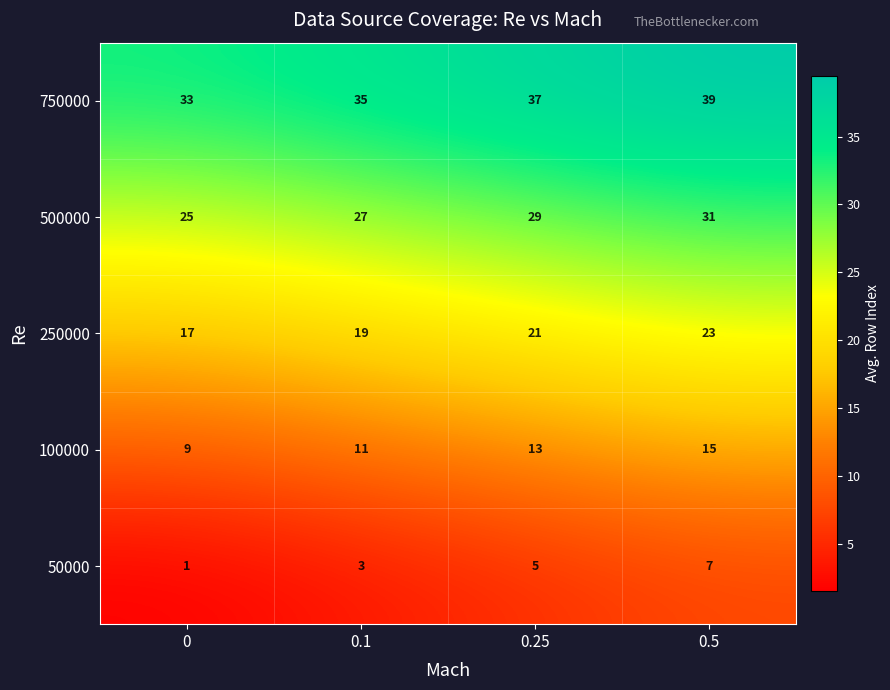

Reading right to left, extract all data points from this chart.

750000: 0.5=39	0.25=37	0.1=35	0=33
500000: 0.5=31	0.25=29	0.1=27	0=25
250000: 0.5=23	0.25=21	0.1=19	0=17
100000: 0.5=15	0.25=13	0.1=11	0=9
50000: 0.5=7	0.25=5	0.1=3	0=1